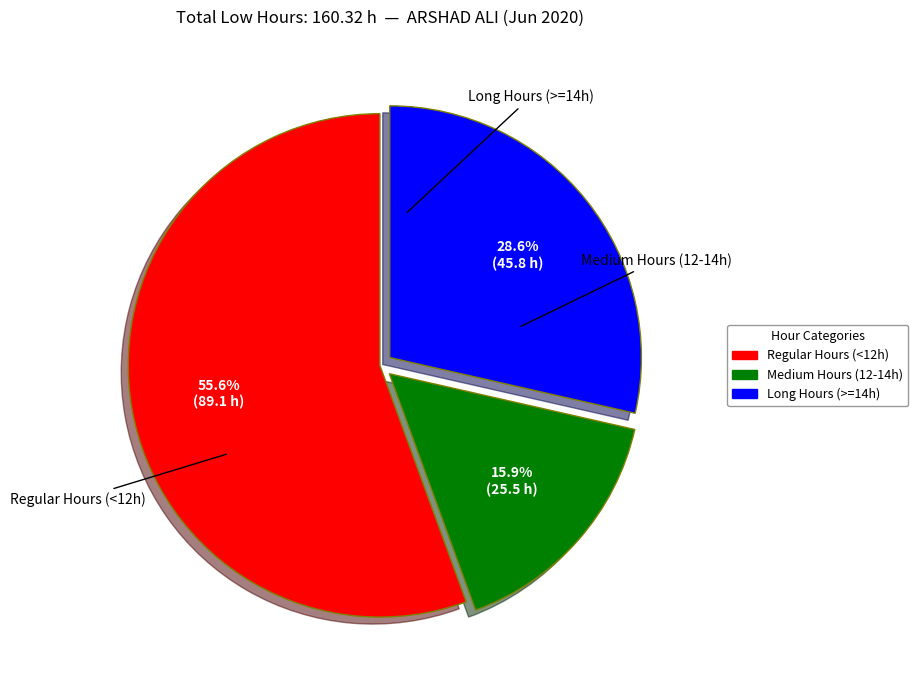

Does any single category account for the majority?

Yes